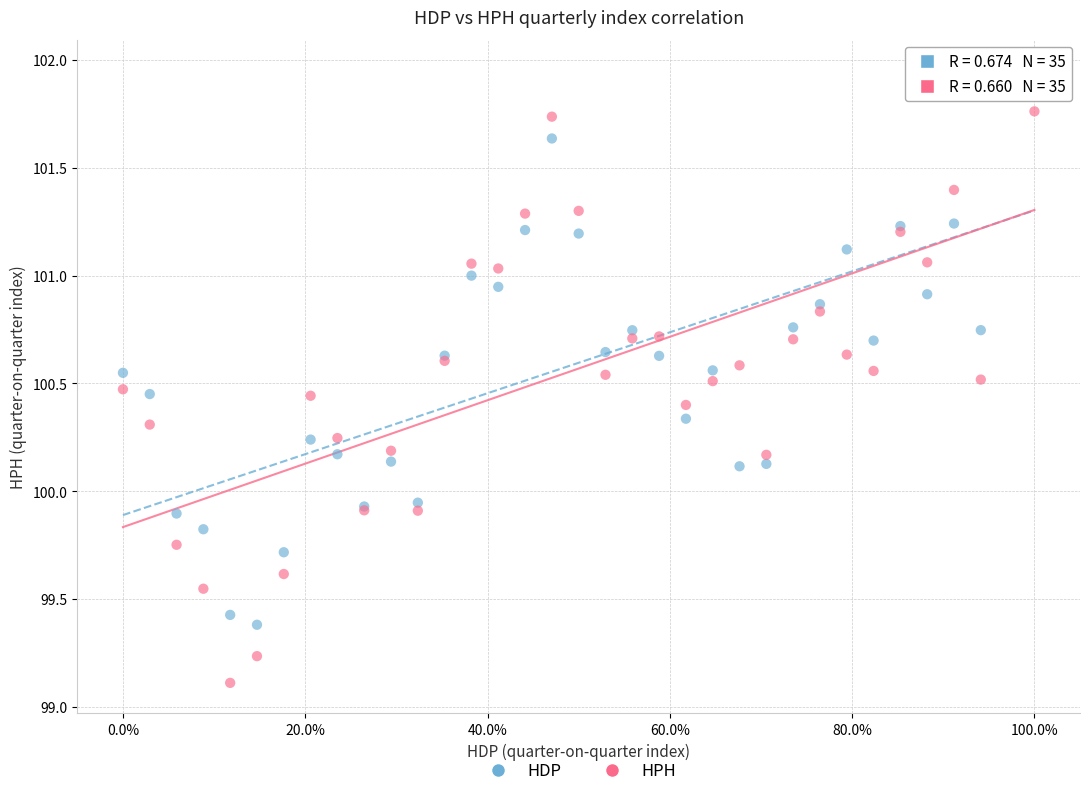

What are all the series names shown in the legend?

HDP, HPH